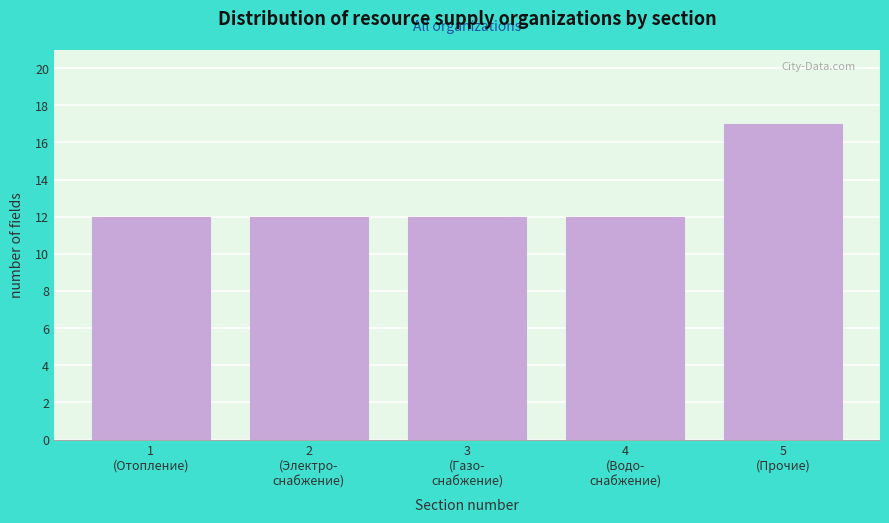

Reading right to left, what are all the values shown in this chart?

17	12	12	12	12